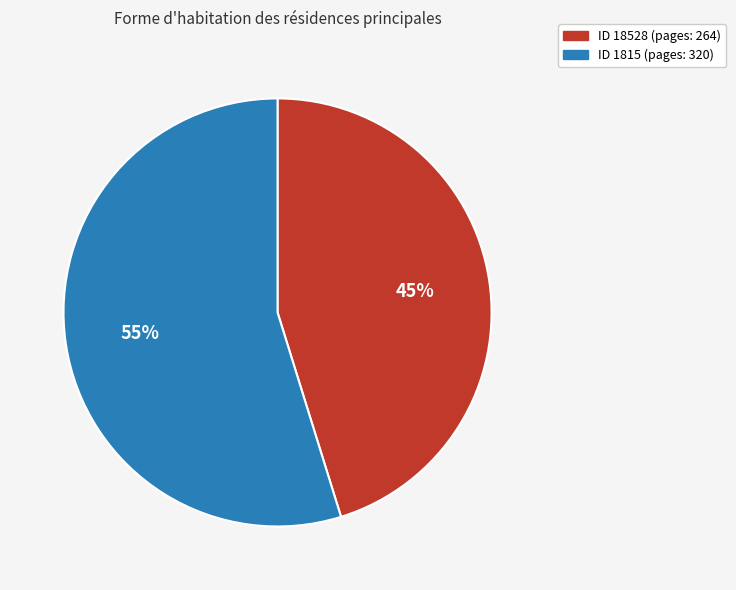

To the nearest percent, what is the difference between the largest and smallest slice percentages?

10%